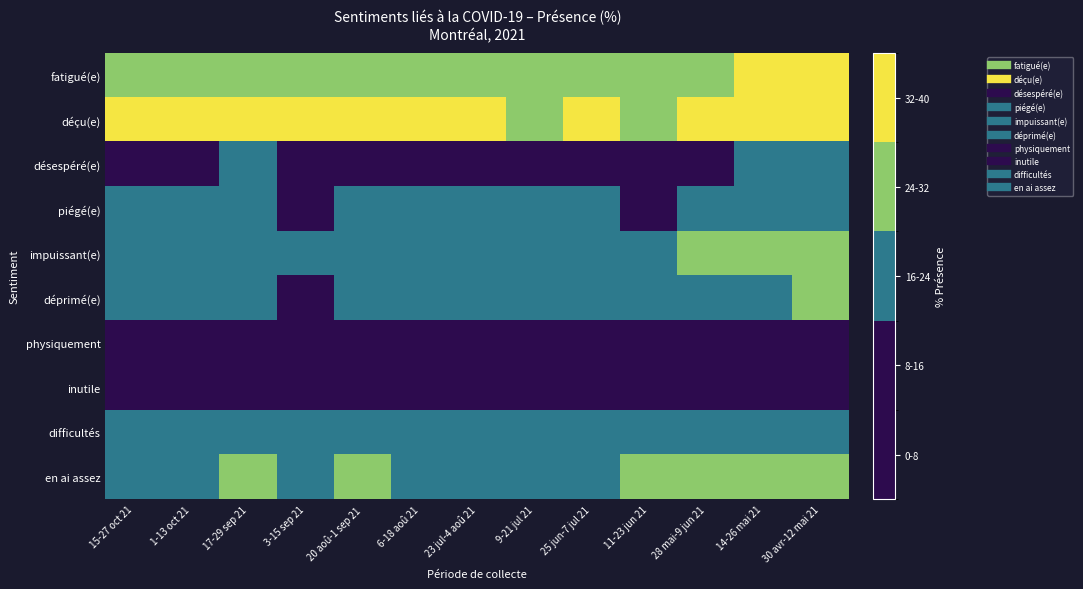

What is the minimum value shown in the chart?

6